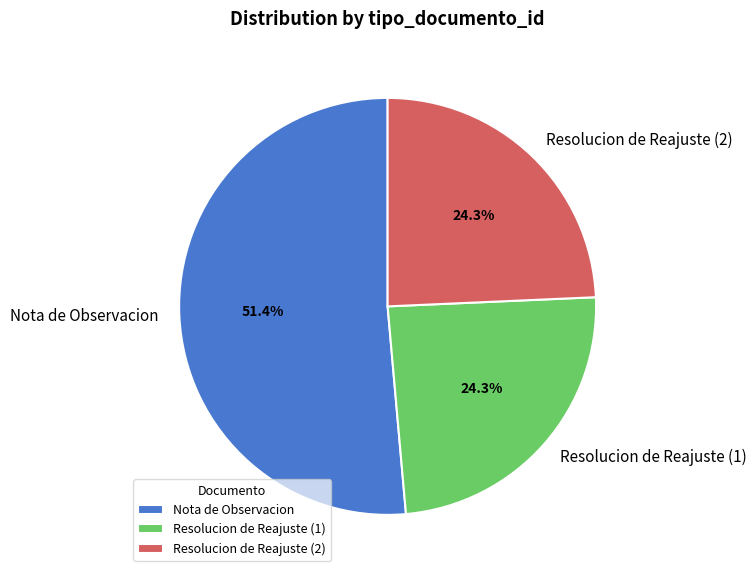

How many segments does this pie chart have?

3